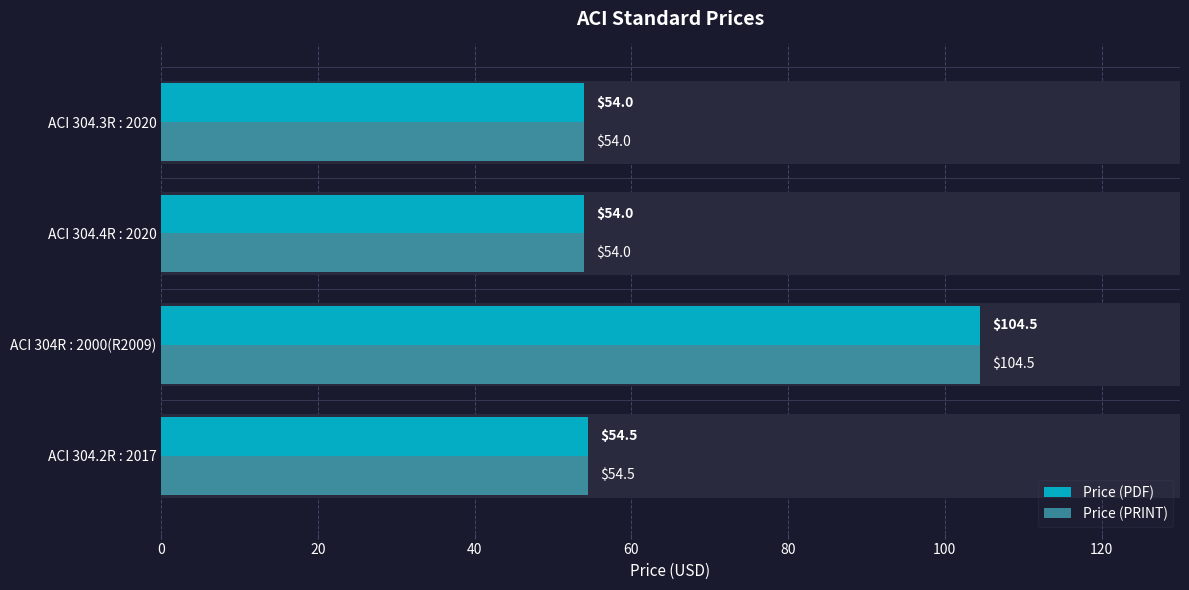

The Price (PRINT) series shows 19.1 at ACI 304.3R : 2020. True or false?

False